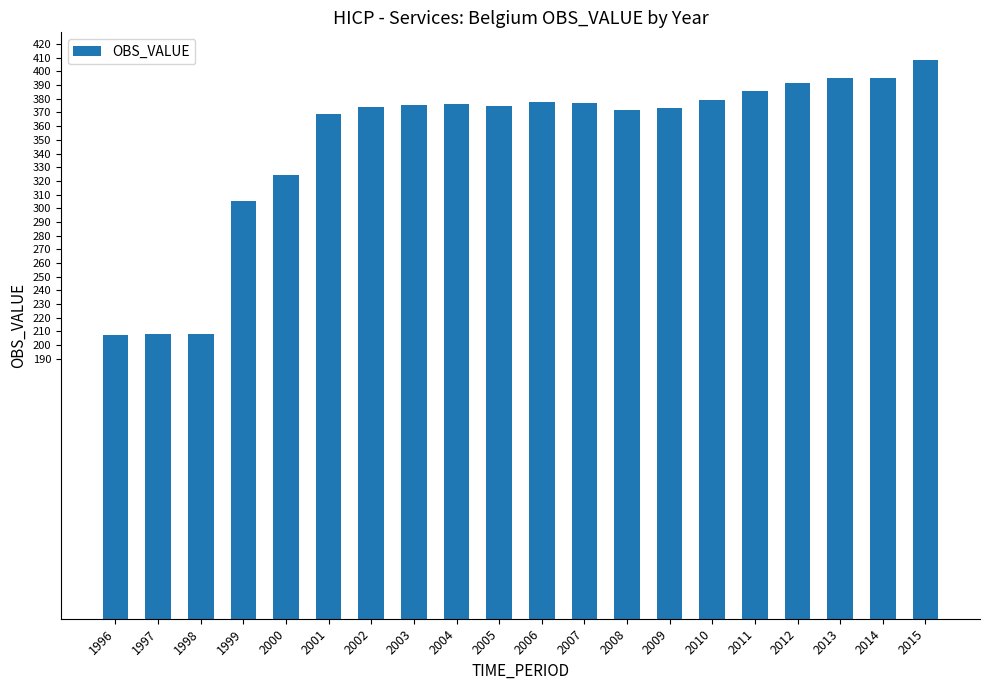

Are the bars grouped side by side (vs. stacked)?

No